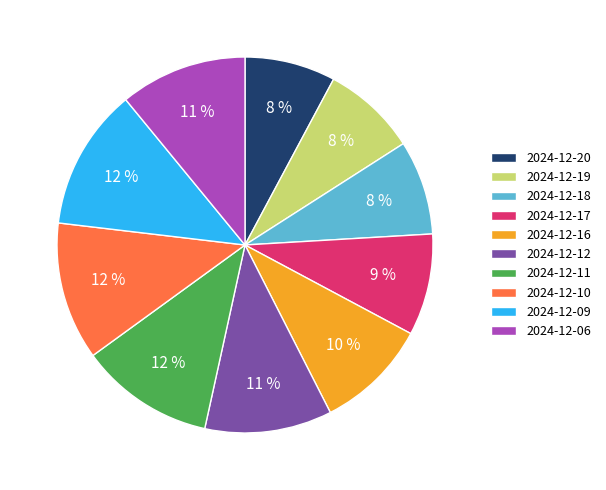

Count the number of slices in the pie.

10